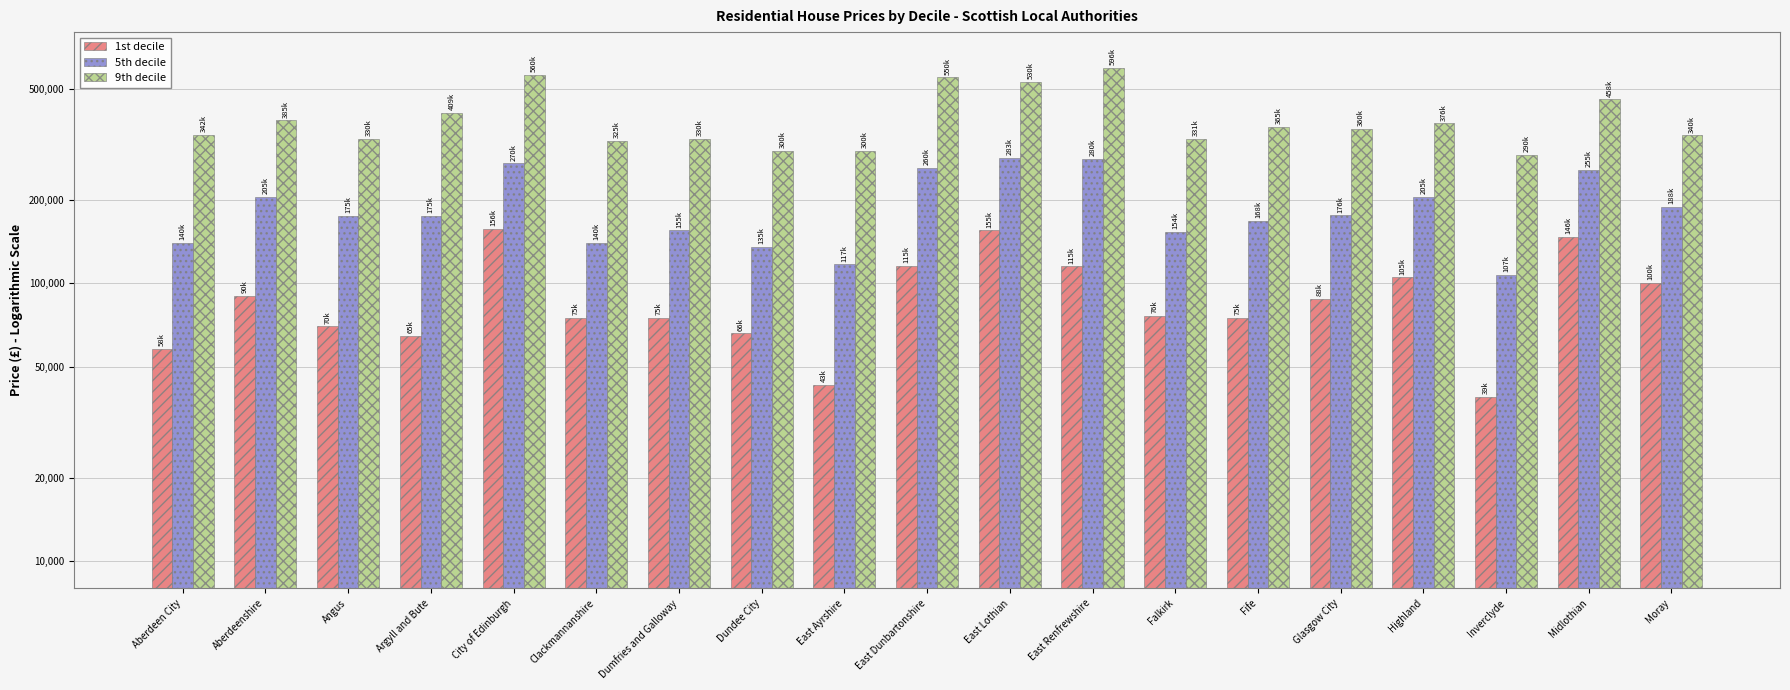

What is the total value across all series at Aberdeen City?

540500.0